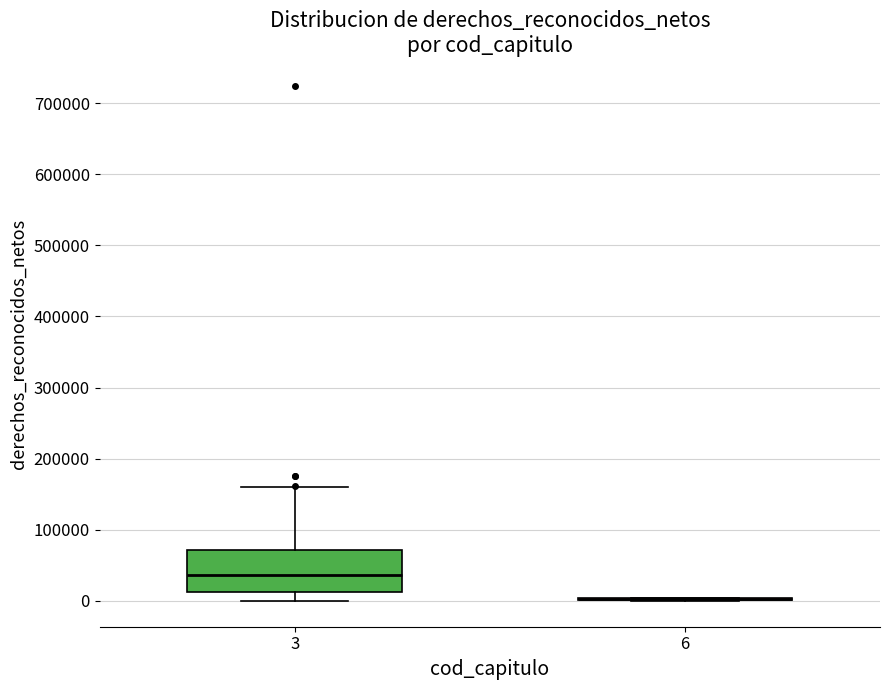

Reading left to right, read every box against the y-axis: the position of its median line, the range the box covers, and the ends of its whiskers. The values are not printed on the chart, so give them approximately, as read against the axis.

3: median 40000, box 10000 to 70000, whiskers 0 to 160000
6: box collapsed to a line at 0, whiskers 0 to 0